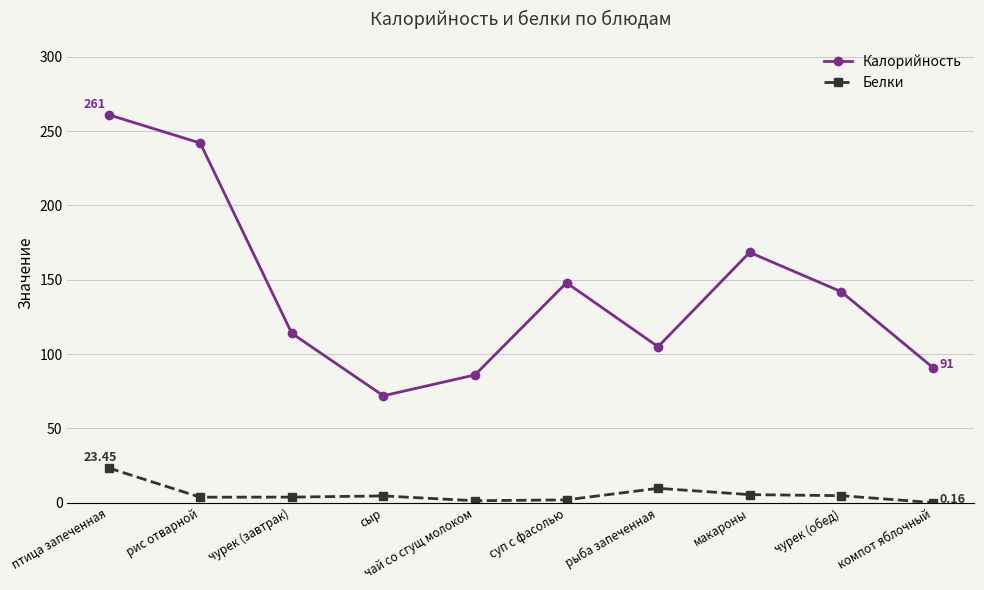

What position from the right is чай со сгущ молоком?

6